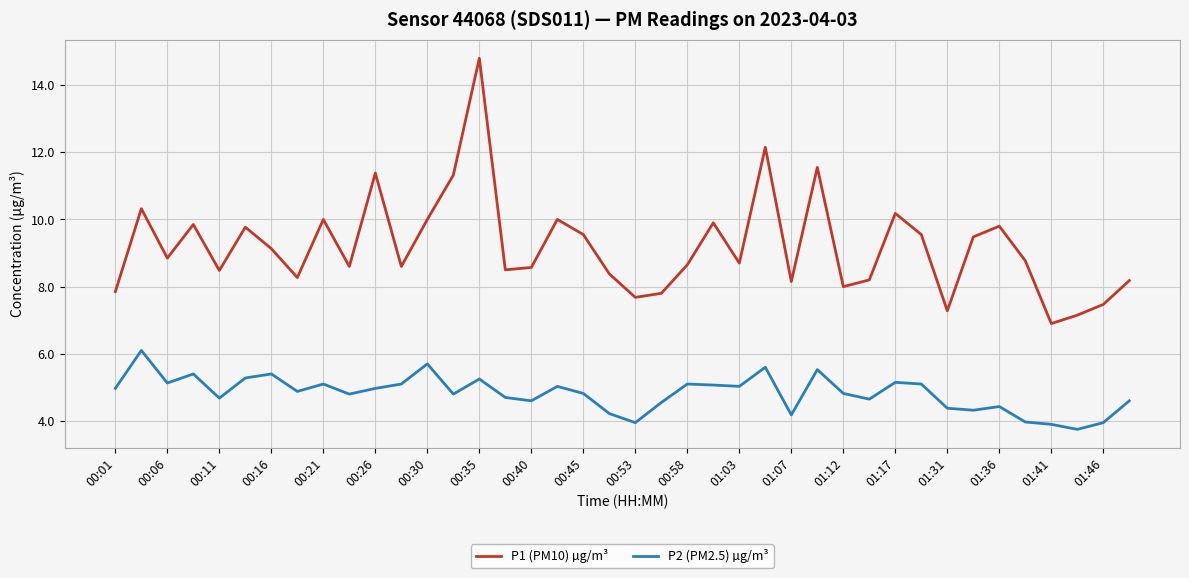

List the series in order of their overall mean, lowest first.

P2 (PM2.5) µg/m³, P1 (PM10) µg/m³